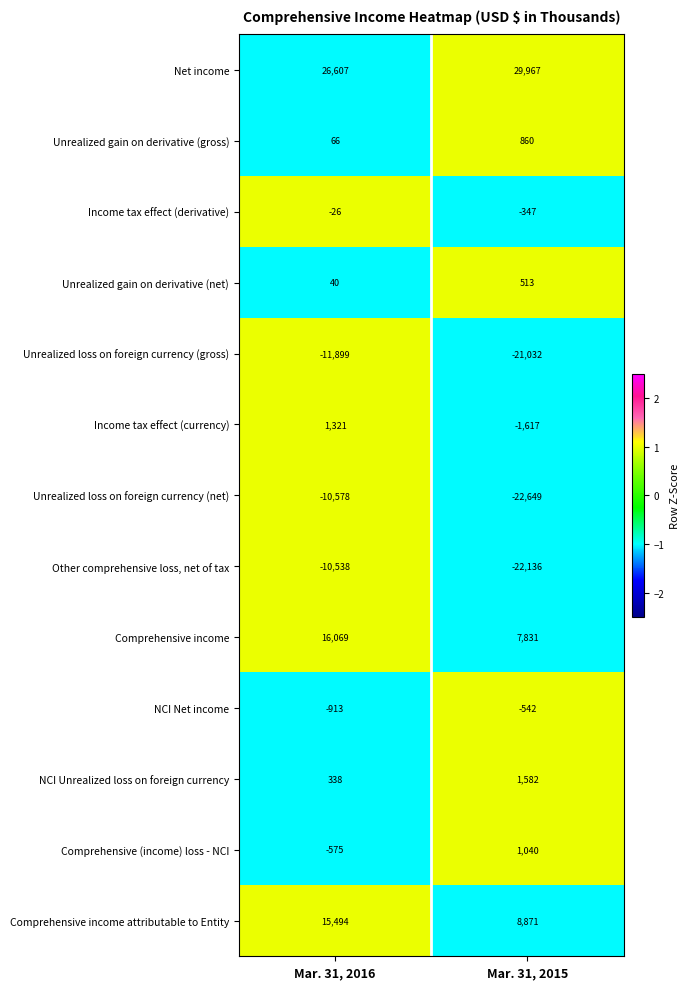

What is the smallest value displayed?

-22649